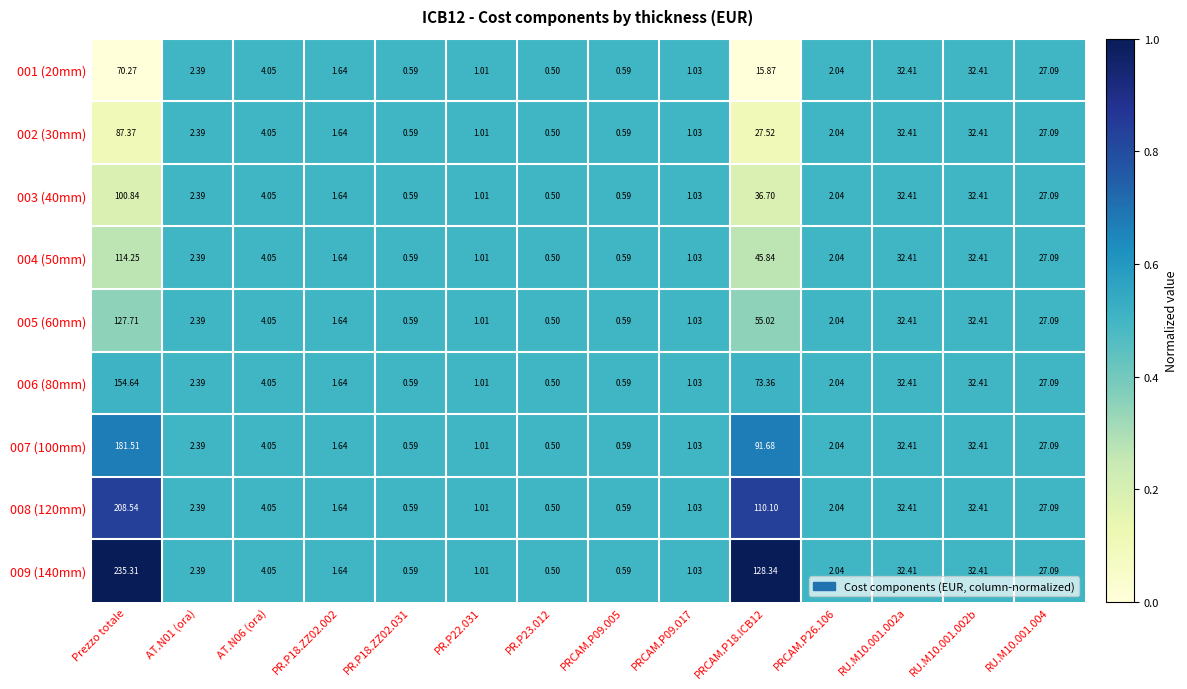

What is the total value across all series at PRCAM.P09.005?

5.3